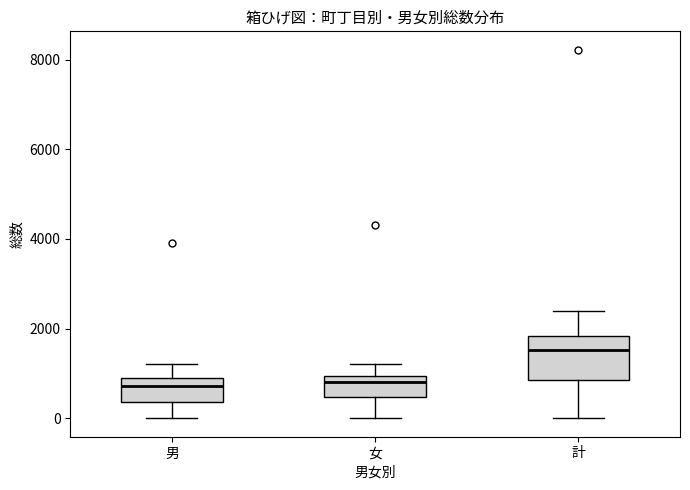

Which box has the highest median line?

計